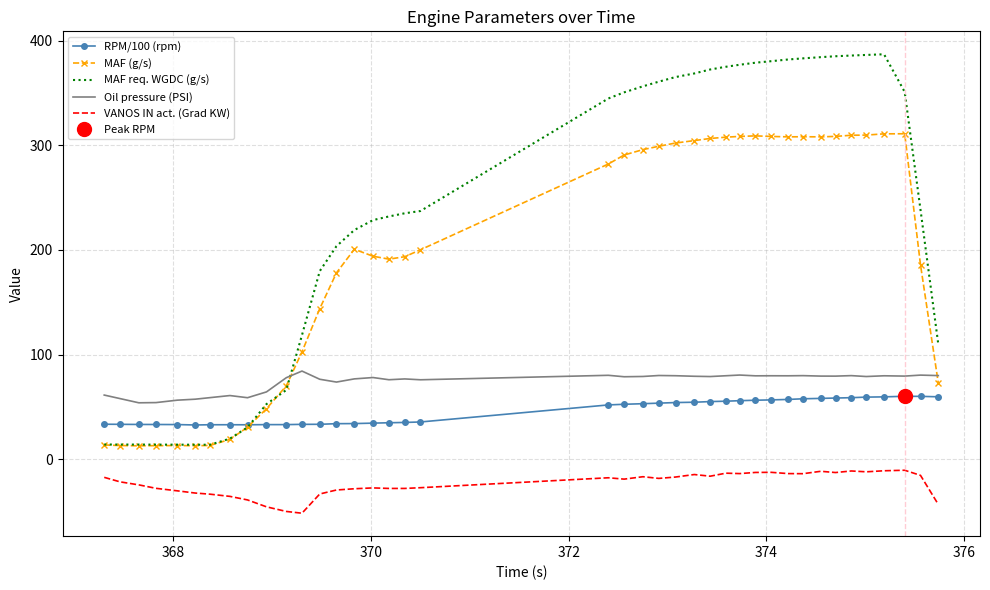

True or false: RPM/100 (rpm) and Oil pressure (PSI) cross at least once.

False